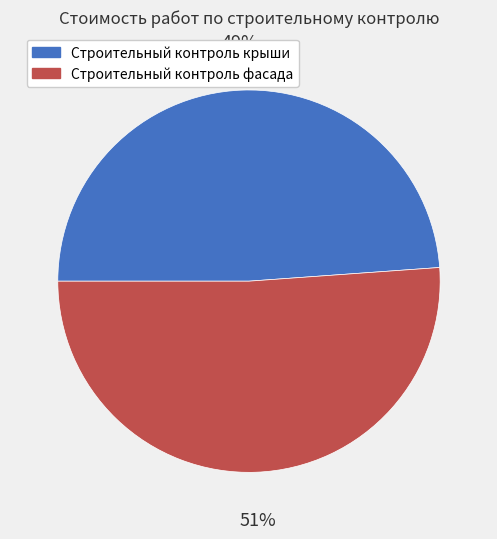

To the nearest percent, what is the combined percentage of Строительный контроль крыши and Строительный контроль фасада?

100%